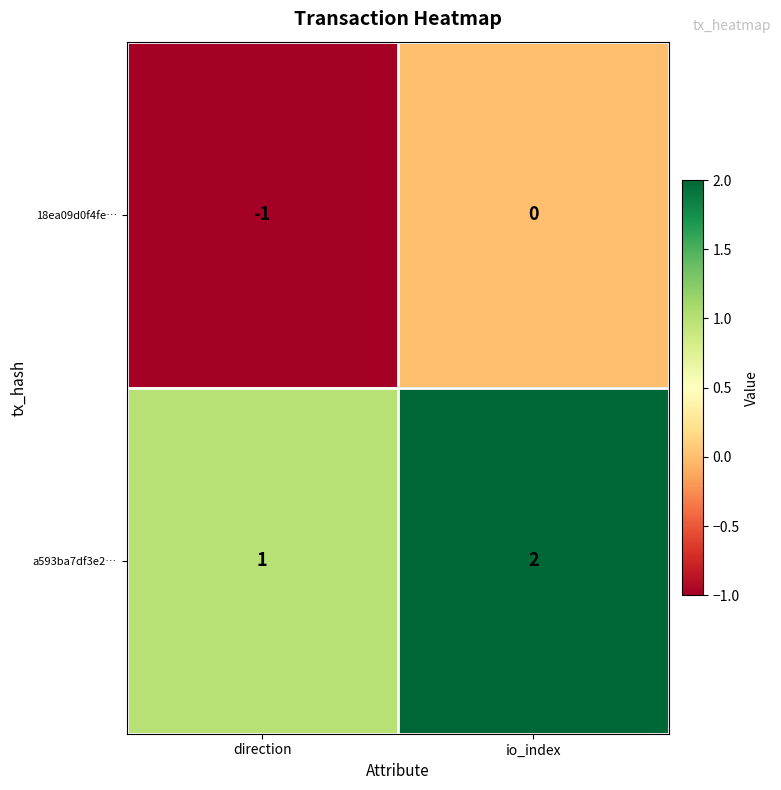

At which label does 18ea09d0f4fe… reach its peak?

io_index